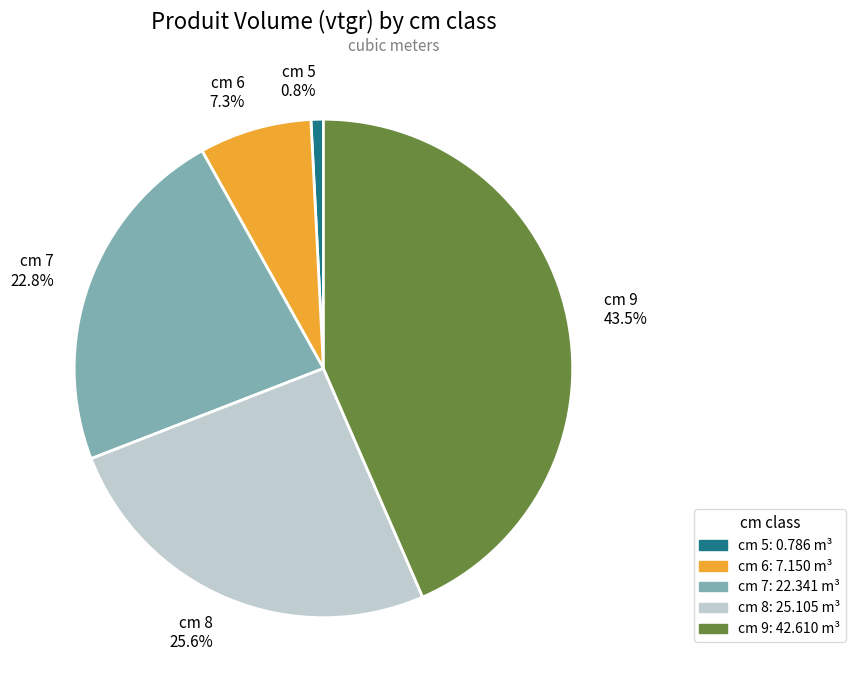

How many segments does this pie chart have?

5